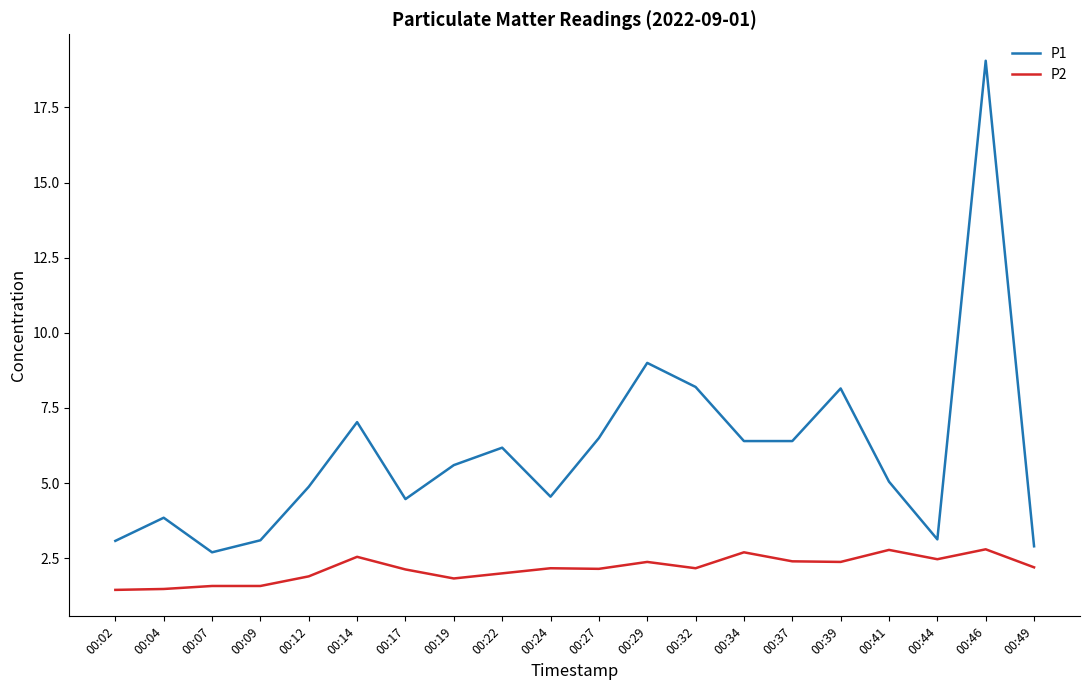

True or false: P1 and P2 cross at least once.

False